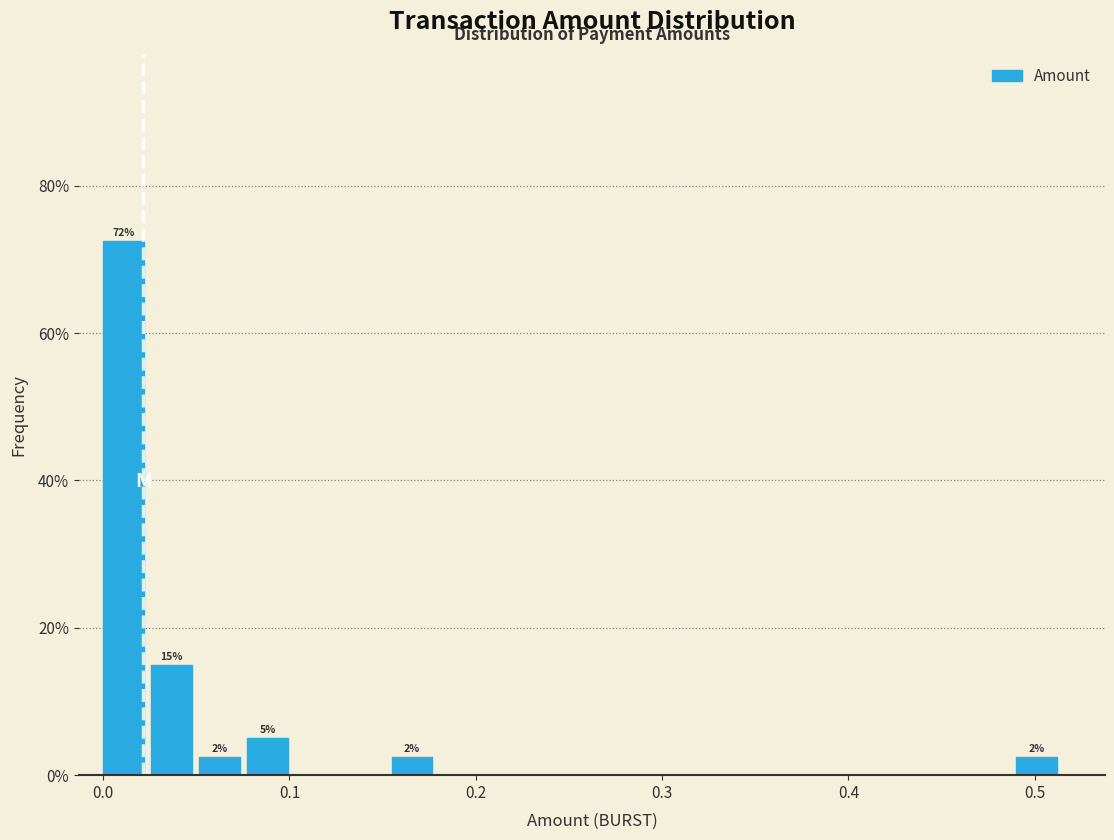

Around what value on the x-axis is the tallest bar? Give the approximate position of its centre, as read against the axis.

0.01